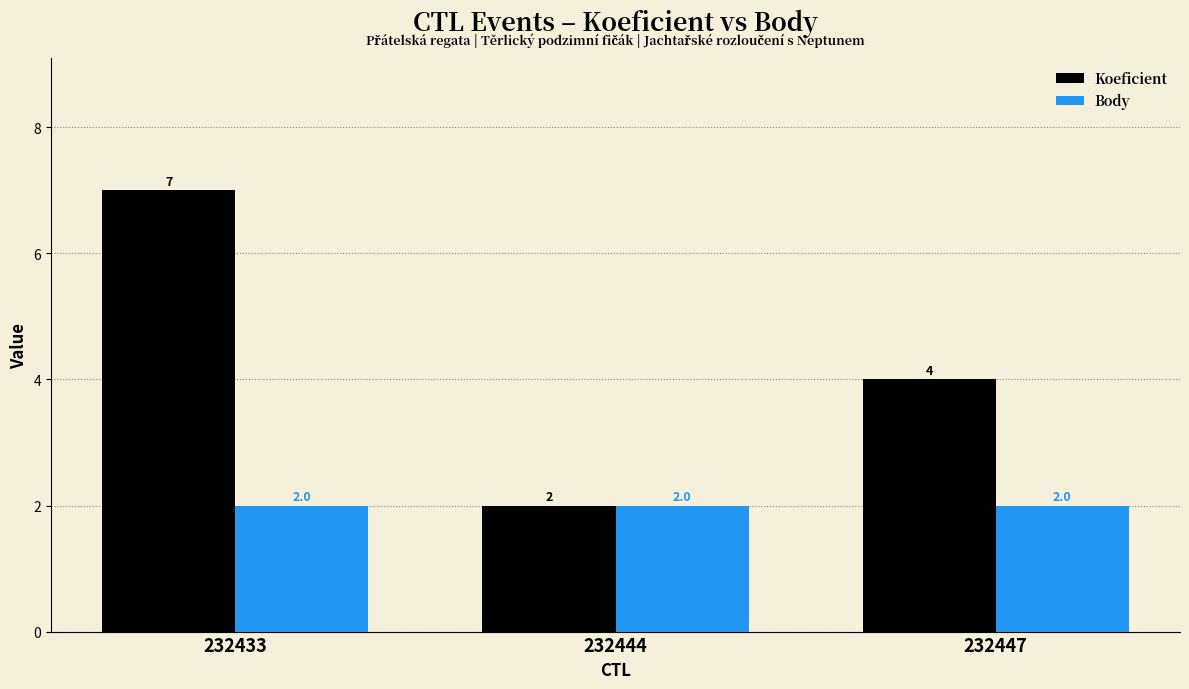

Reading left to right, transcribe all the data shown in this chart.

Koeficient: 7	2	4
Body: 2	2	2